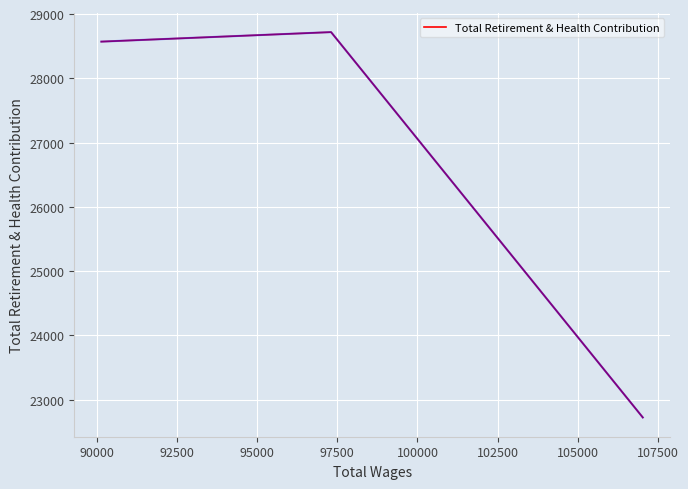

What is the greatest value displayed?

28720